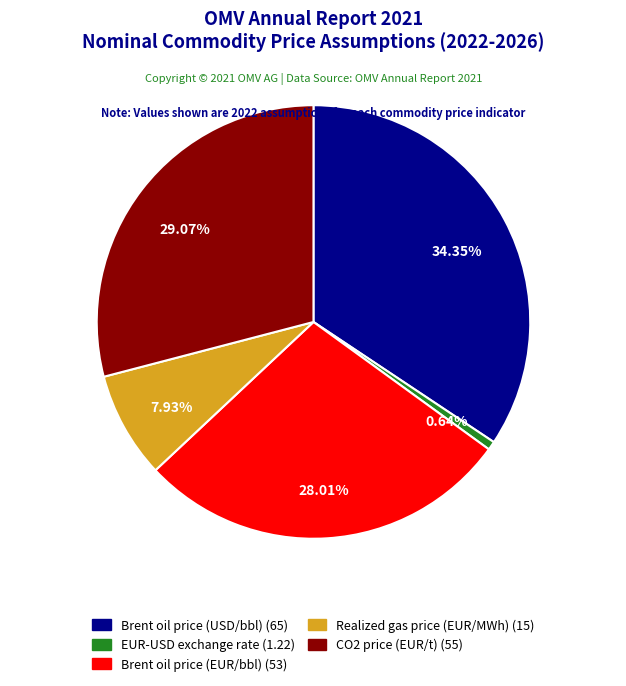

To the nearest percent, what is the average slice percentage?

20%